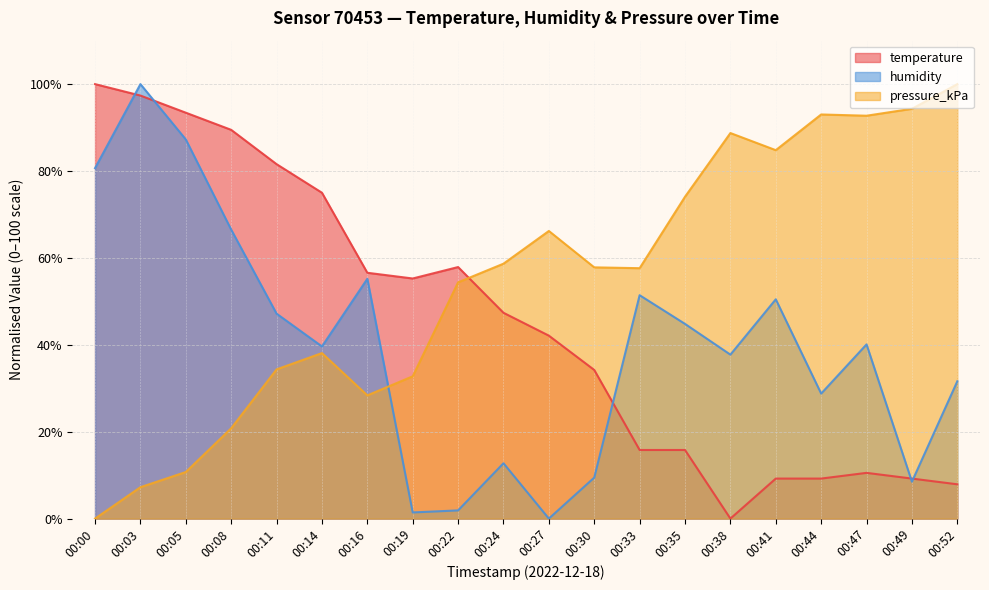

What is the difference between the maximum and minimum values in the temperature series?

100.0